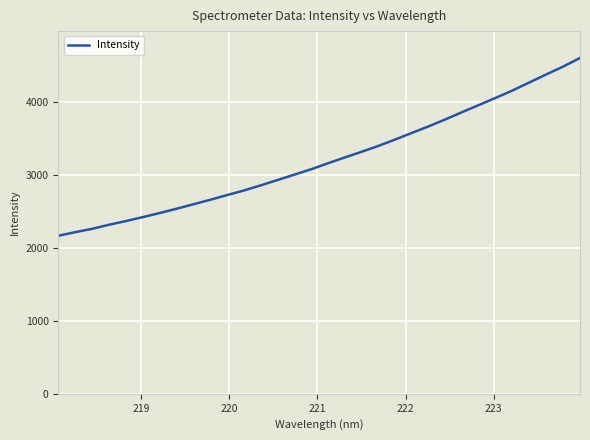

How many lines are shown in the chart?

1